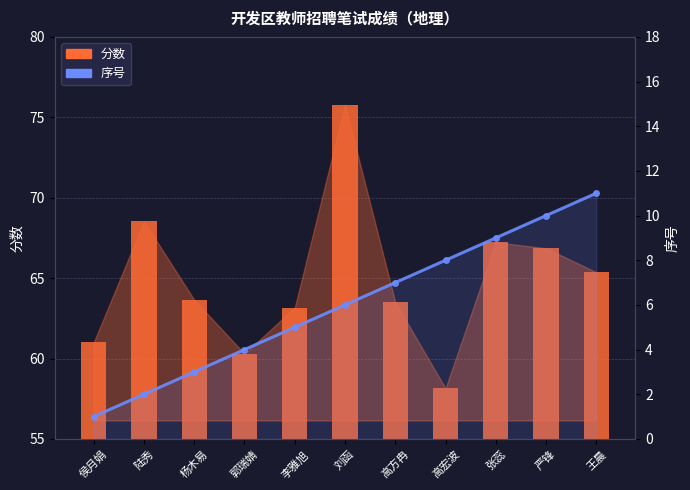

What is the total value across all series at 张蕊?

76.2